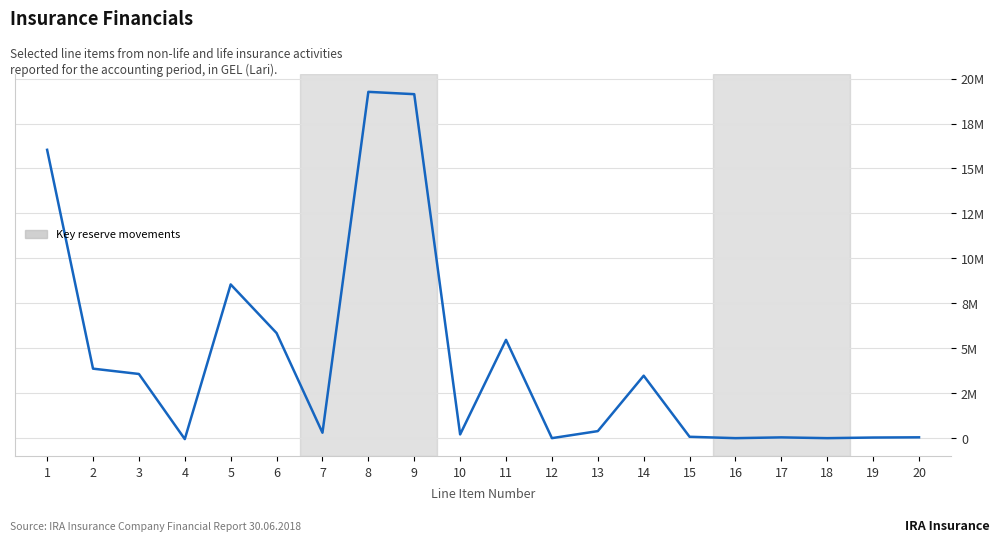

What is the value of the 9th point from the left?

19131550.6